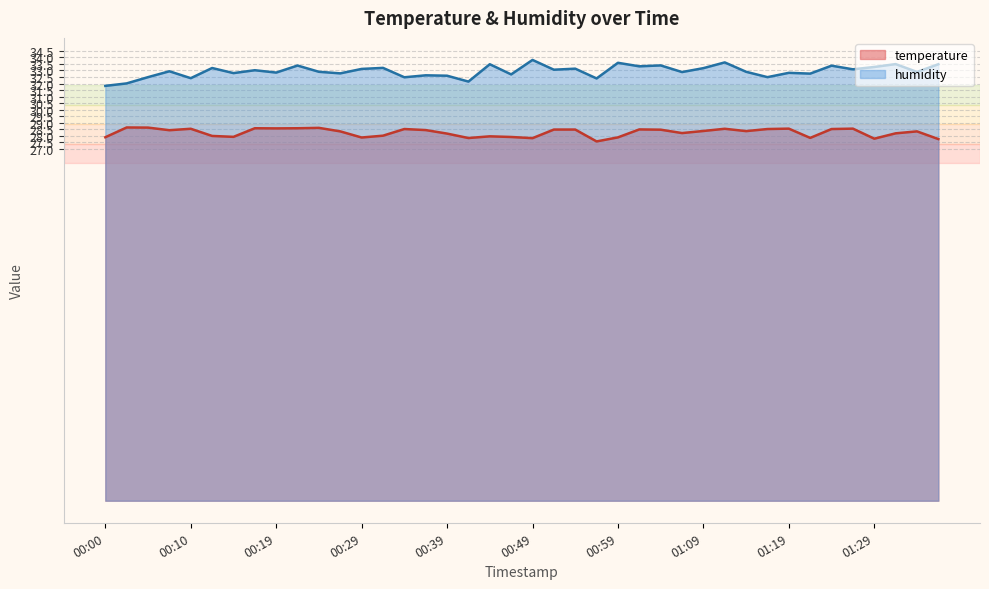

Is it true that humidity equals 32.6 at 00:37?

True